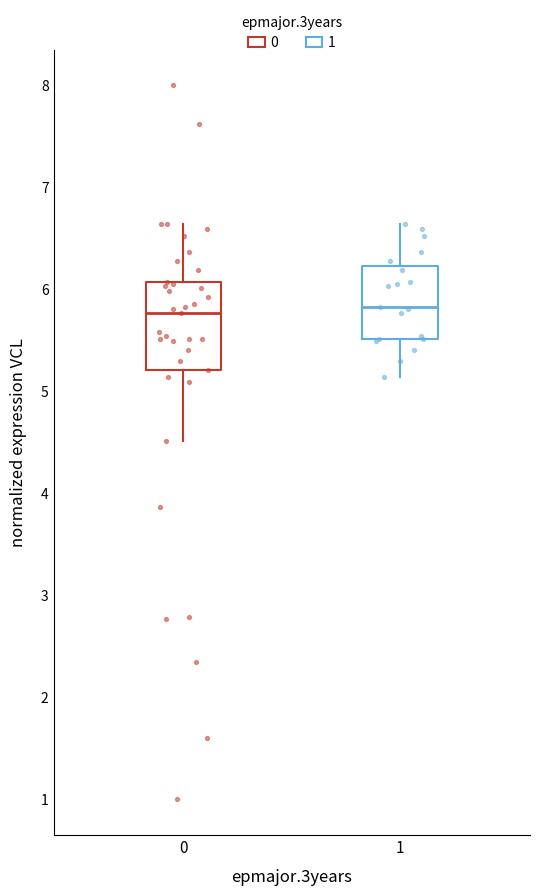

Which box is the tallest, from its lower edge to its upper edge?

0